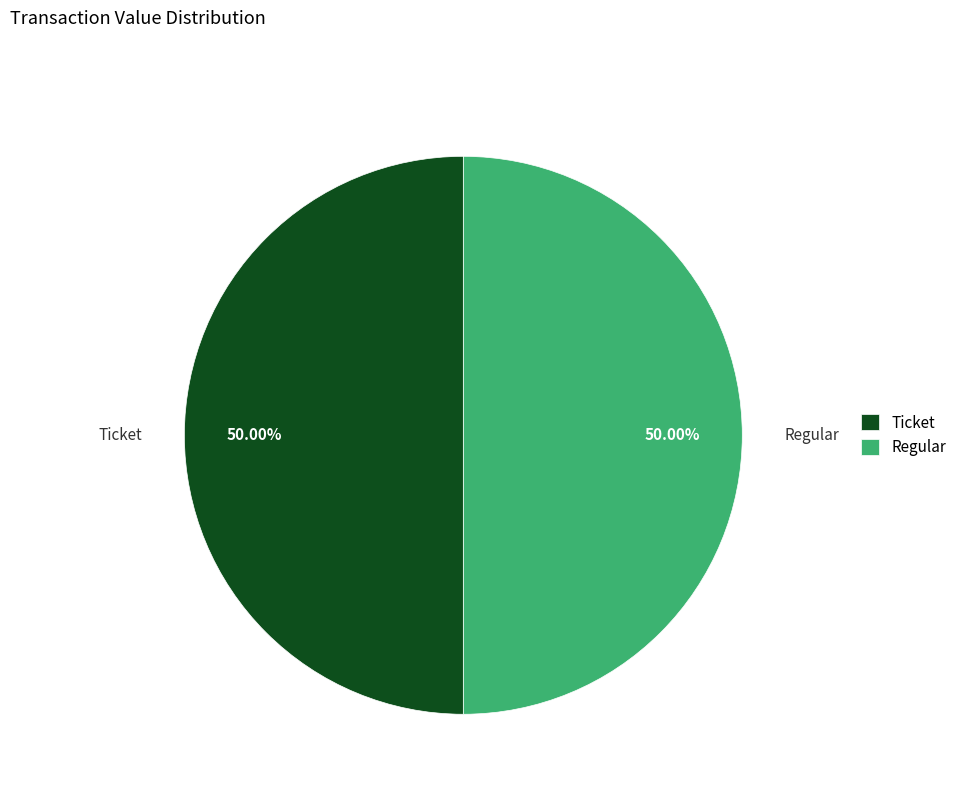

What is the ratio of the value at Regular to the value at Ticket?

1.0